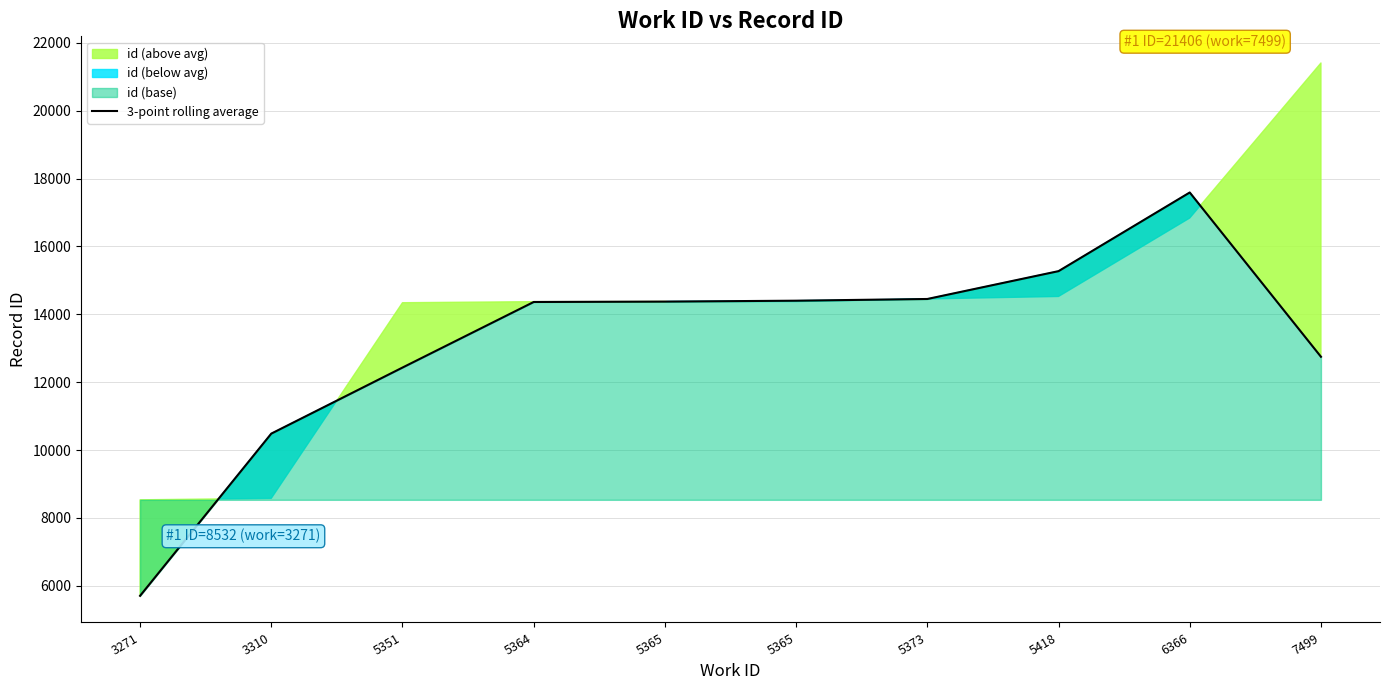

True or false: the data shows 29599.8 at 6366.

False